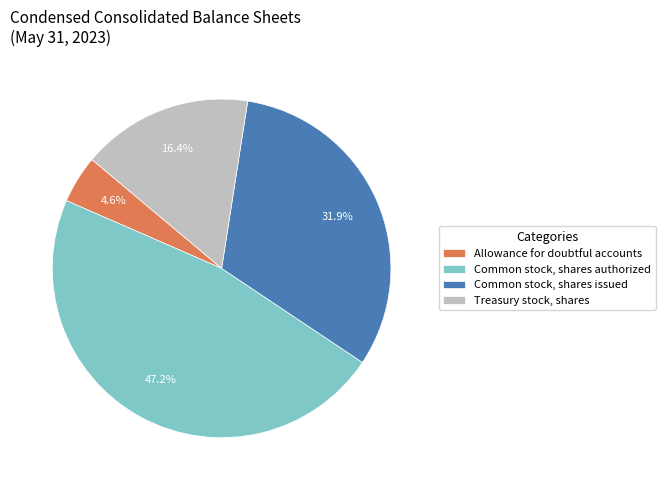

Does Allowance for doubtful accounts account for over 50% of the chart?

No